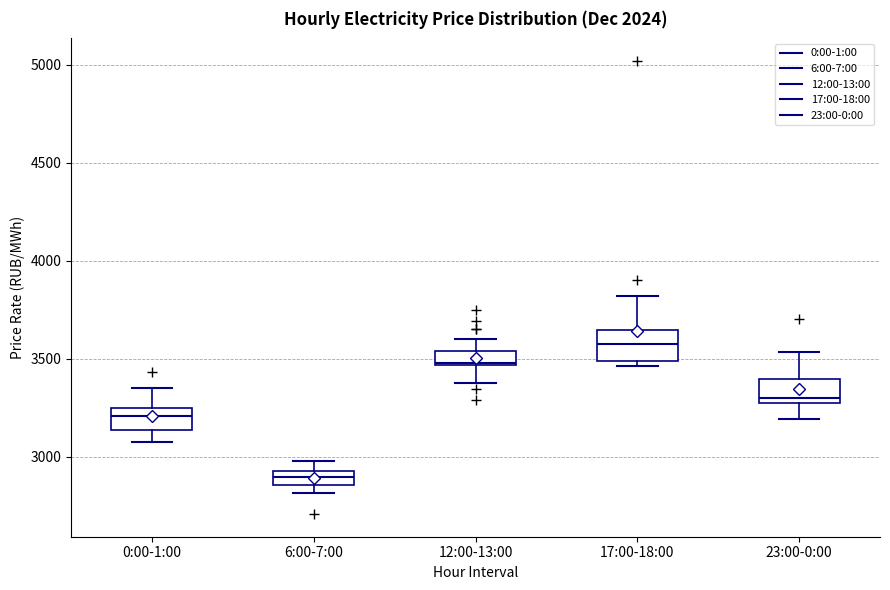

Where does the upper whisker of the box for 12:00-13:00 end on the y-axis? The values are not printed on the chart, so give them approximately, as read against the axis.

3600